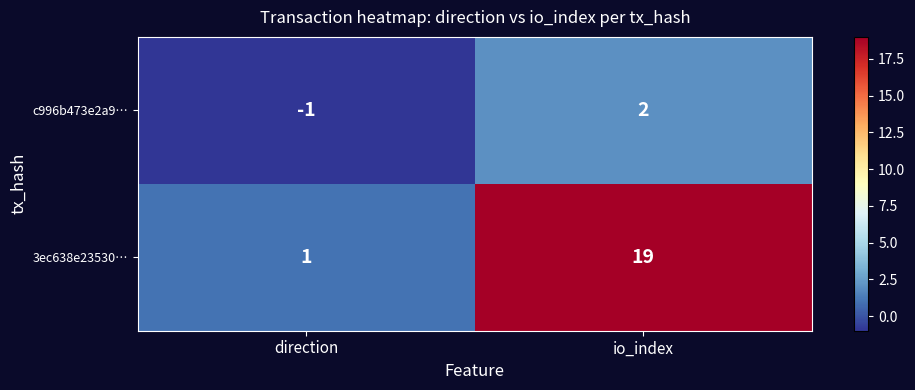

Where is 3ec638e23530… nearest to the value 10?

direction